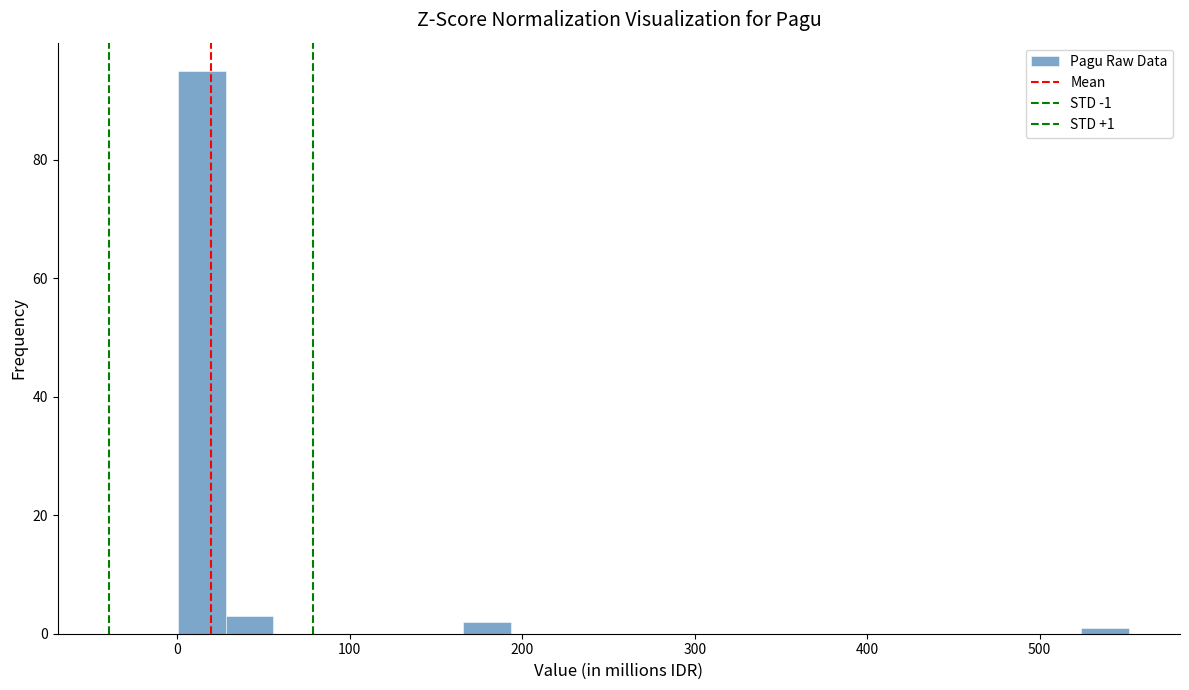

Read against the x-axis, roughly where is the centre of the tallest bar?

10